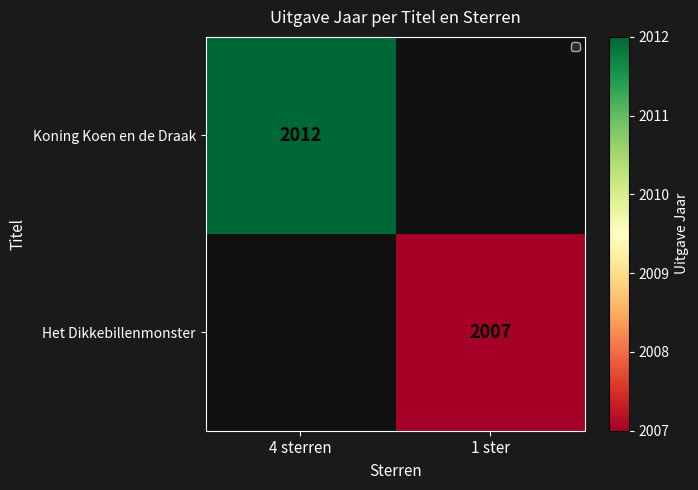

At how many categories does at least one series exceed 2009?

1